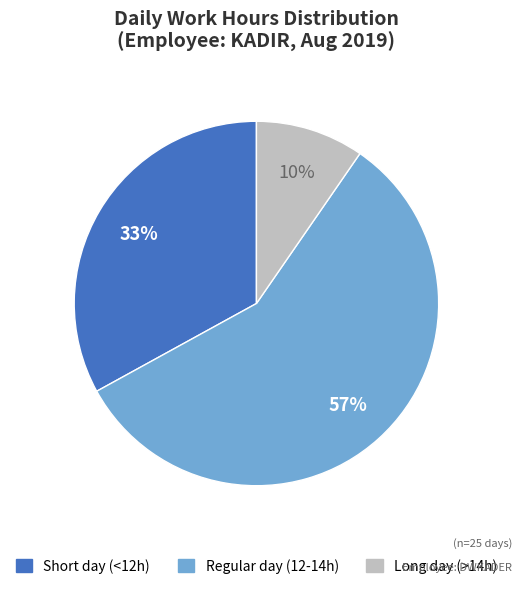

Is there any slice that represents more than half of the pie?

Yes